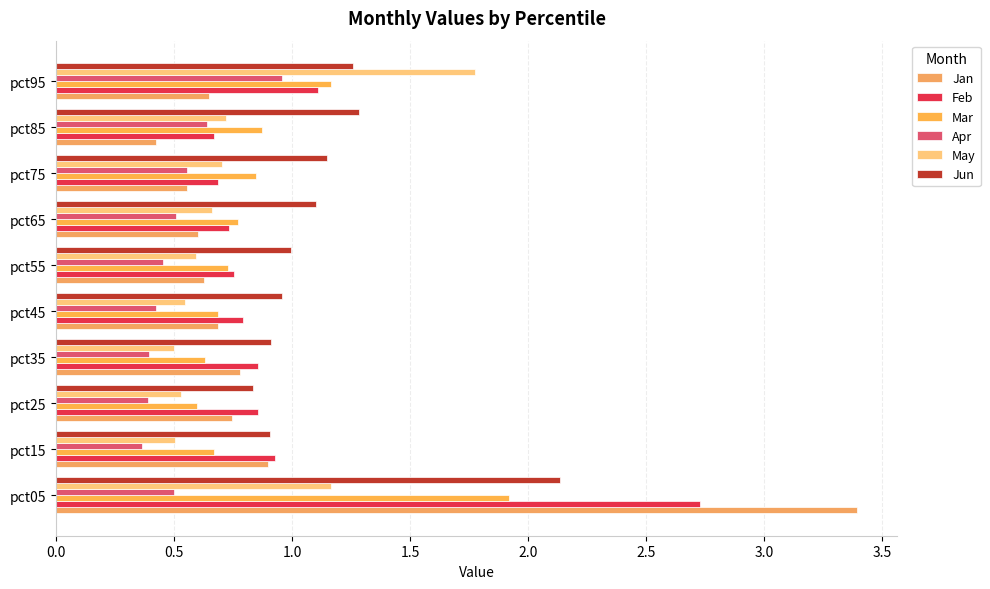

How many categories are shown in the chart?

10